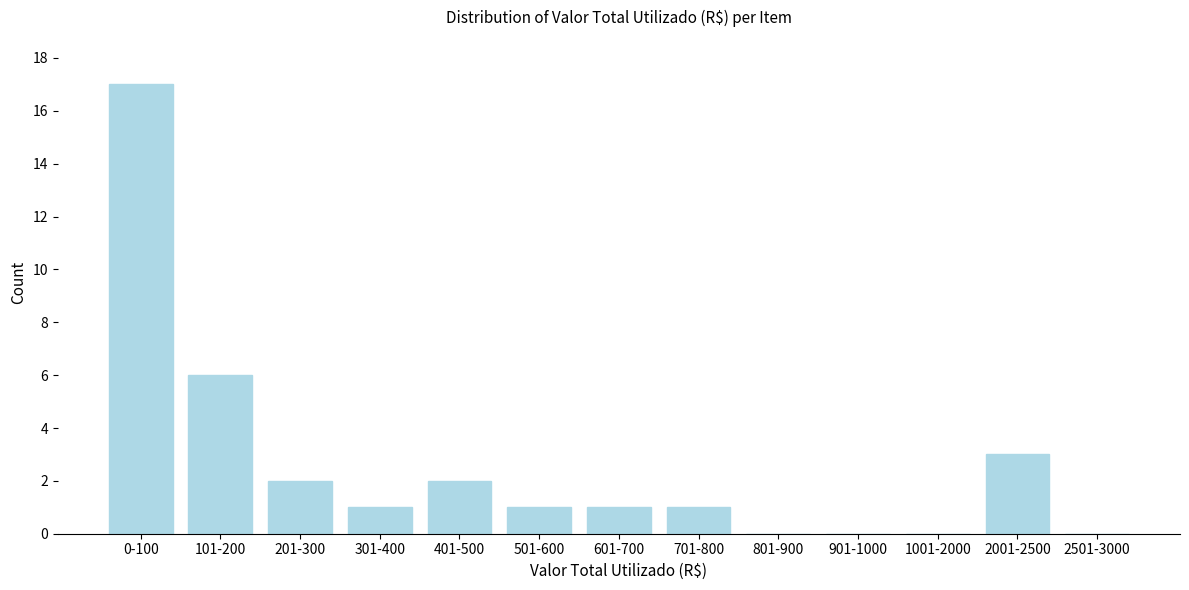

Reading left to right, list all the values displayed in this chart.

0-100=17	101-200=6	201-300=2	301-400=1	401-500=2	501-600=1	601-700=1	701-800=1	801-900=0	901-1000=0	1001-2000=0	2001-2500=3	2501-3000=0